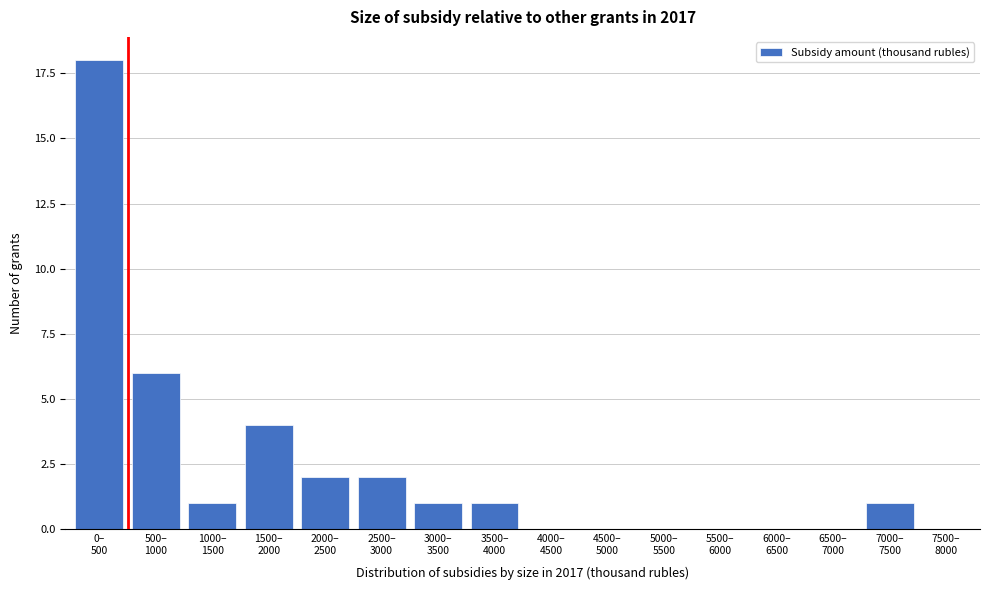

What is the sum of all values?

36